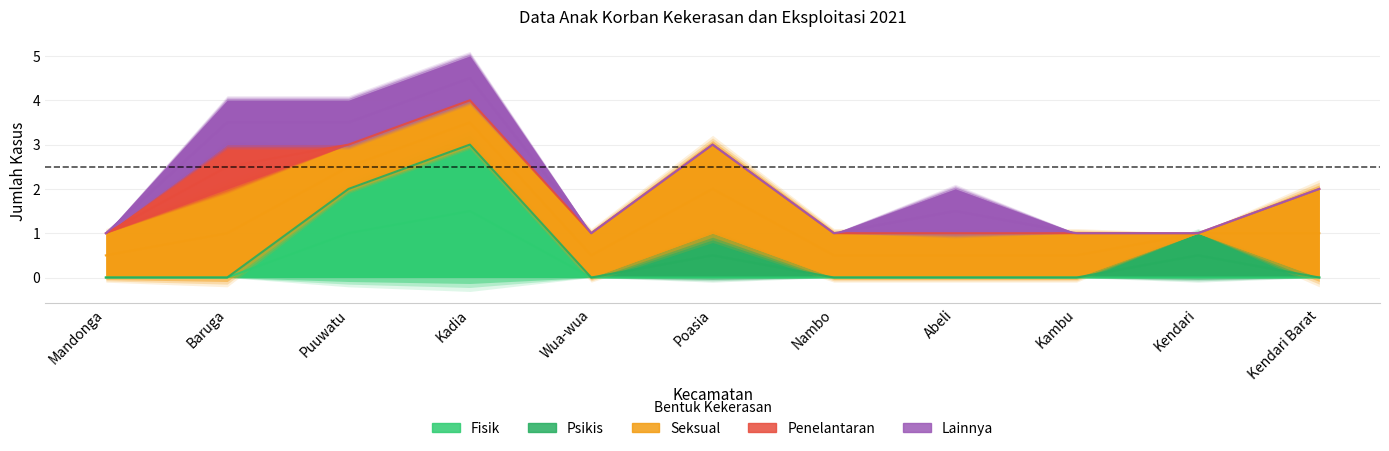

Where is Fisik nearest to the value 1?

Mandonga